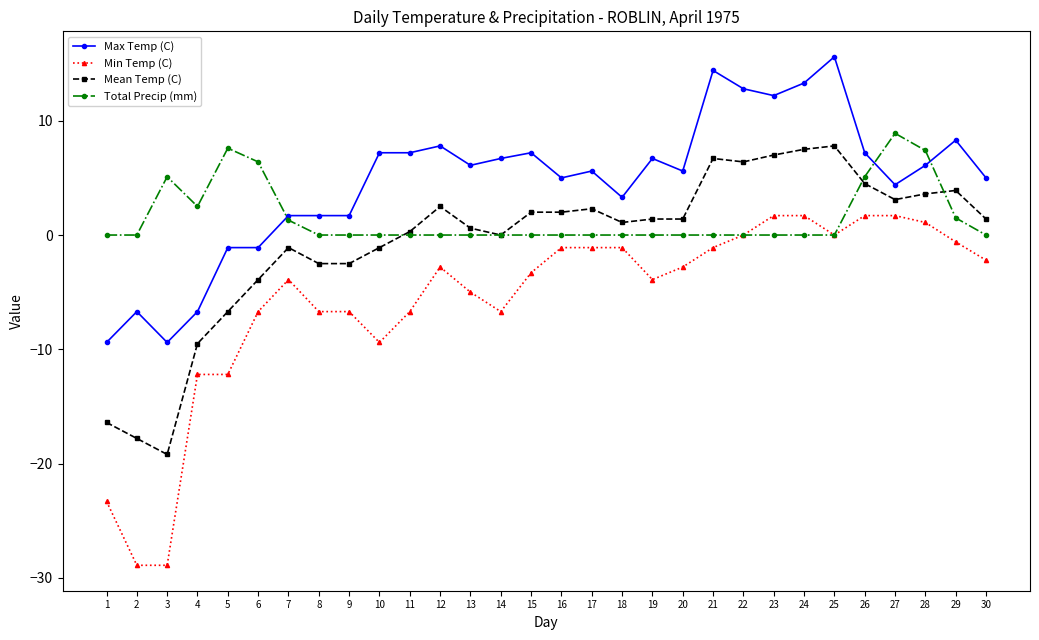

Count the number of categories in the chart.

30